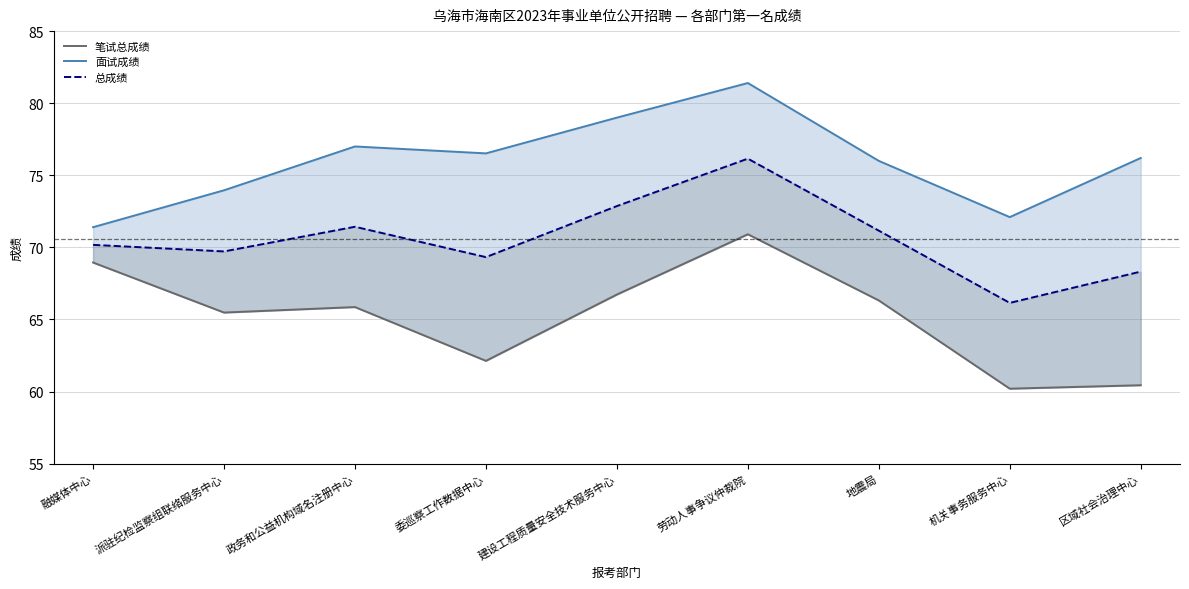

Which series changed the most between 派驻纪检监察组联络服务中心 and 地震局?

面试成绩